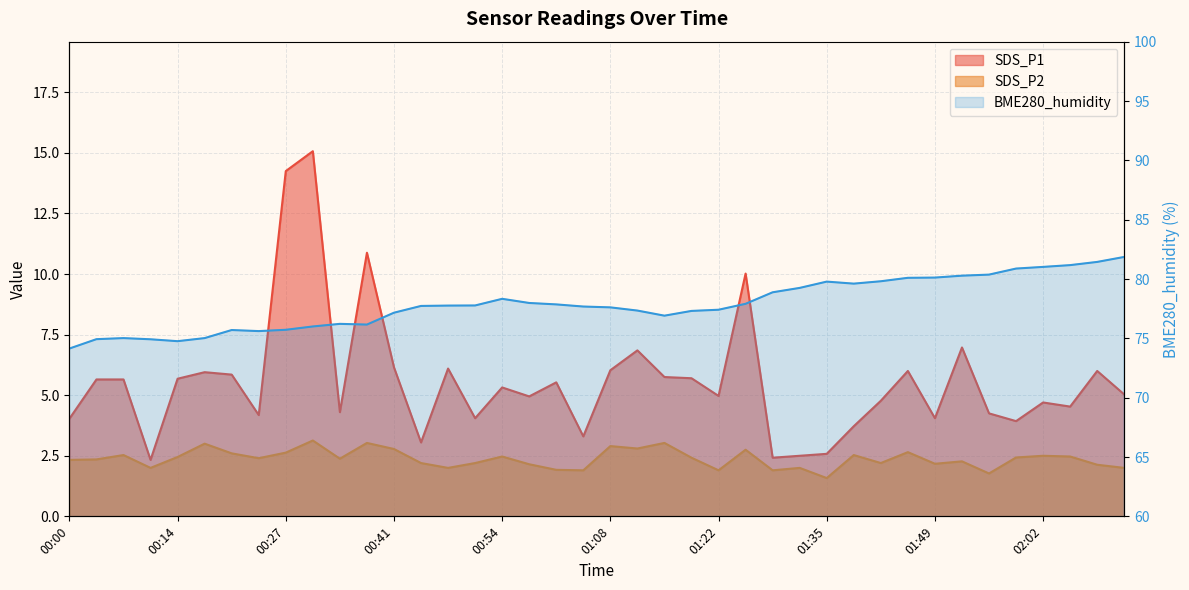

What is the label of the 8th point from the right?

01:49